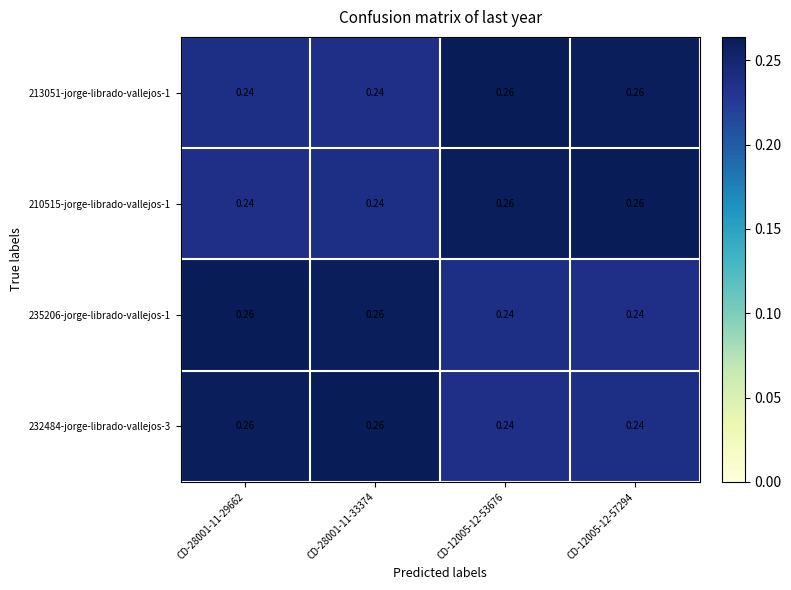

Is the value of 213051-jorge-librado-vallejos-1 at CD-12005-12-57294 greater than the value of 210515-jorge-librado-vallejos-1 at CD-28001-11-29662?

Yes